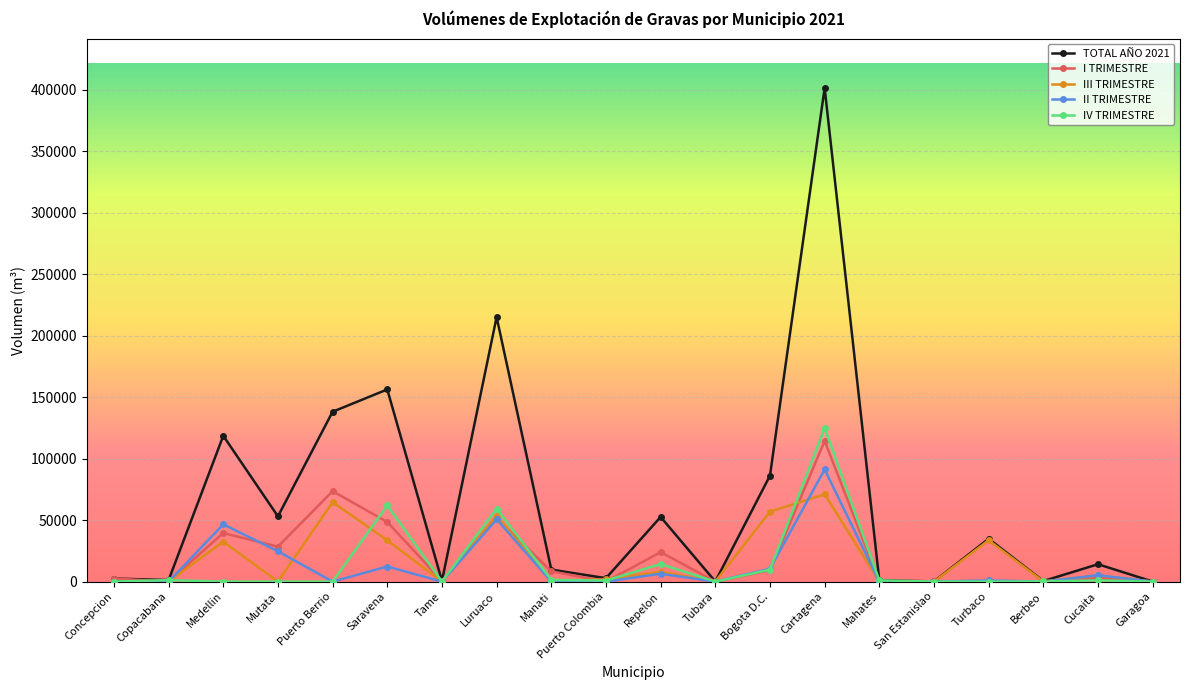

True or false: I TRIMESTRE has more than 2 interior local peaks.

True